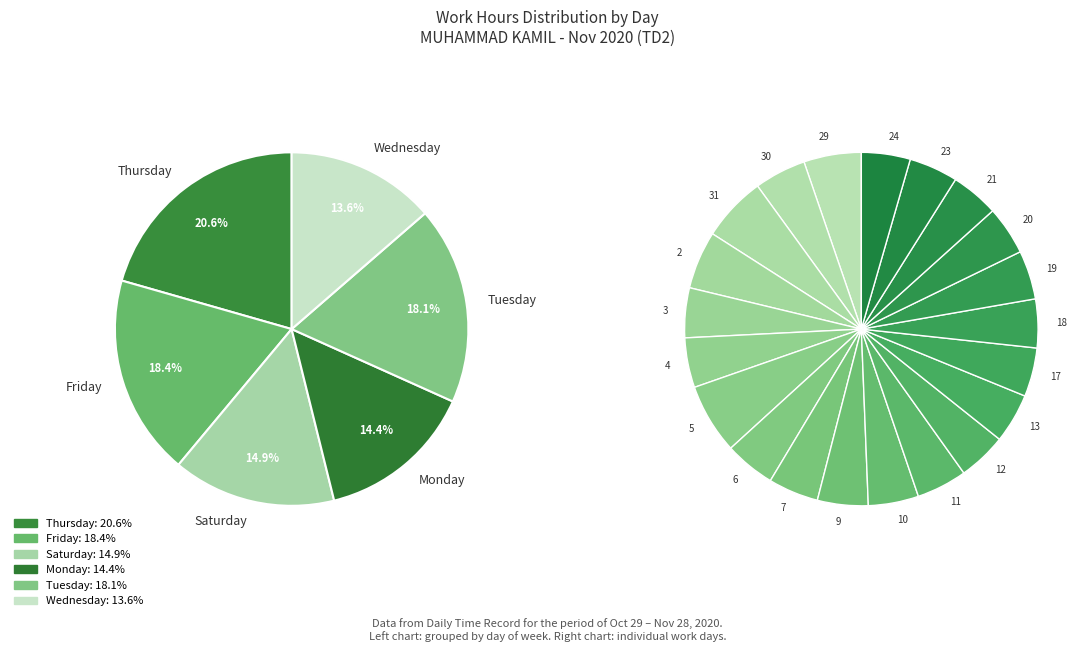

Which has a higher value, 24-Tue or 23-Mon?

23-Mon